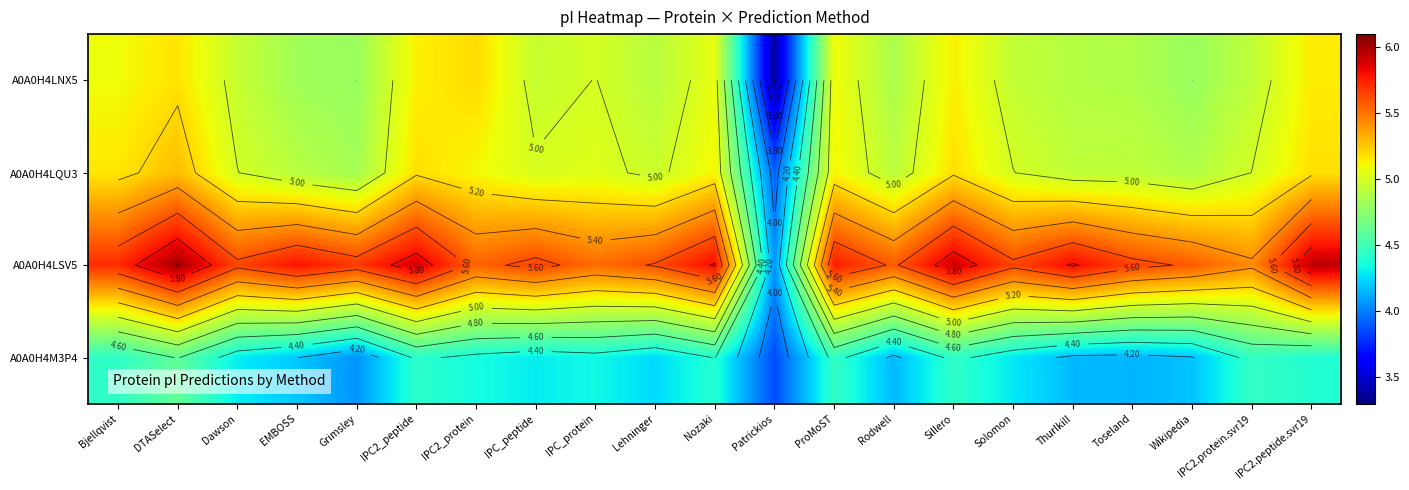

Rank the series at Wikipedia from highest to lowest value.

A0A0H4LSV5, A0A0H4LQU3, A0A0H4LNX5, A0A0H4M3P4